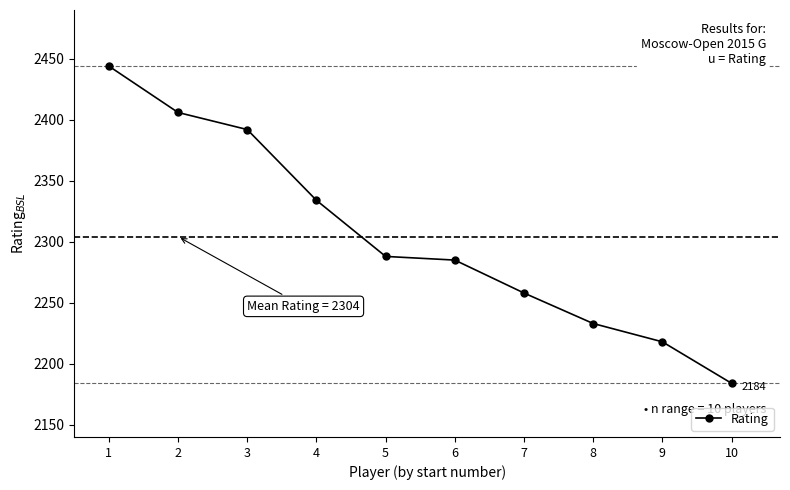

List the labels in order of value, smallest first.

10, 9, 8, 7, 6, 5, 4, 3, 2, 1